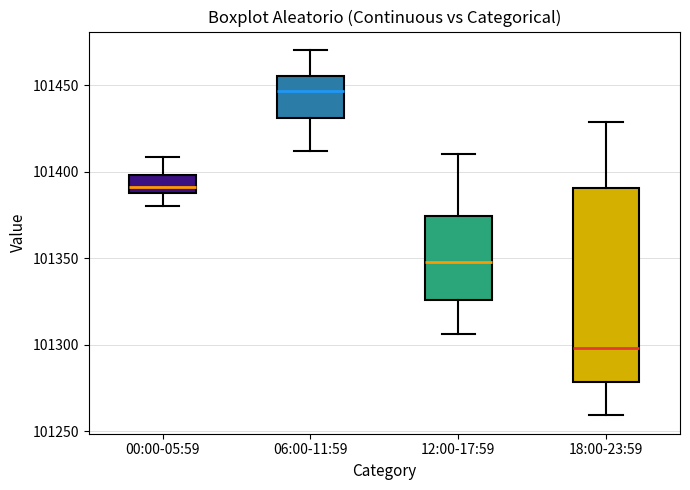

Where is the lower edge of the box for 06:00-11:59 on the y-axis? The values are not printed on the chart, so give them approximately, as read against the axis.

101430